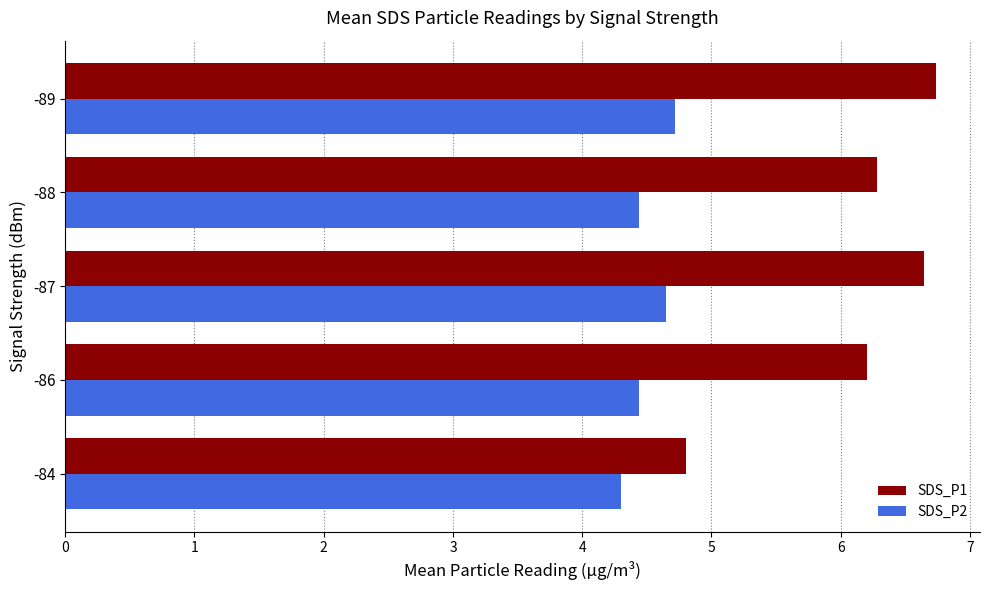

At how many categories does at least one series exceed 5?

4